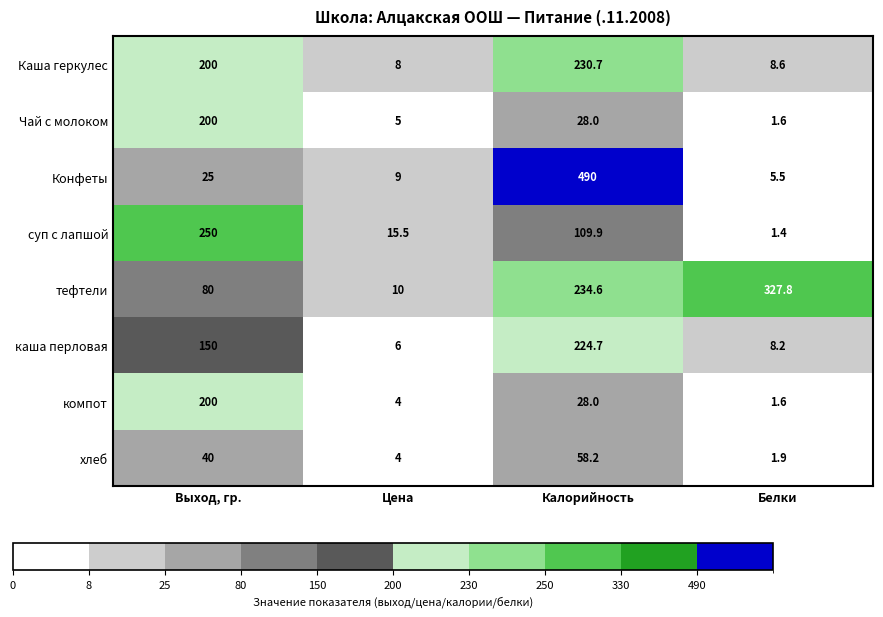

What is the difference between the Каша геркулес values at Белки and Калорийность?

222.1